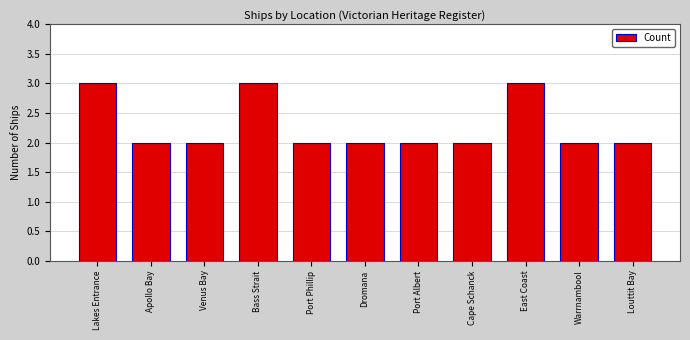

Are the bars horizontal?

No